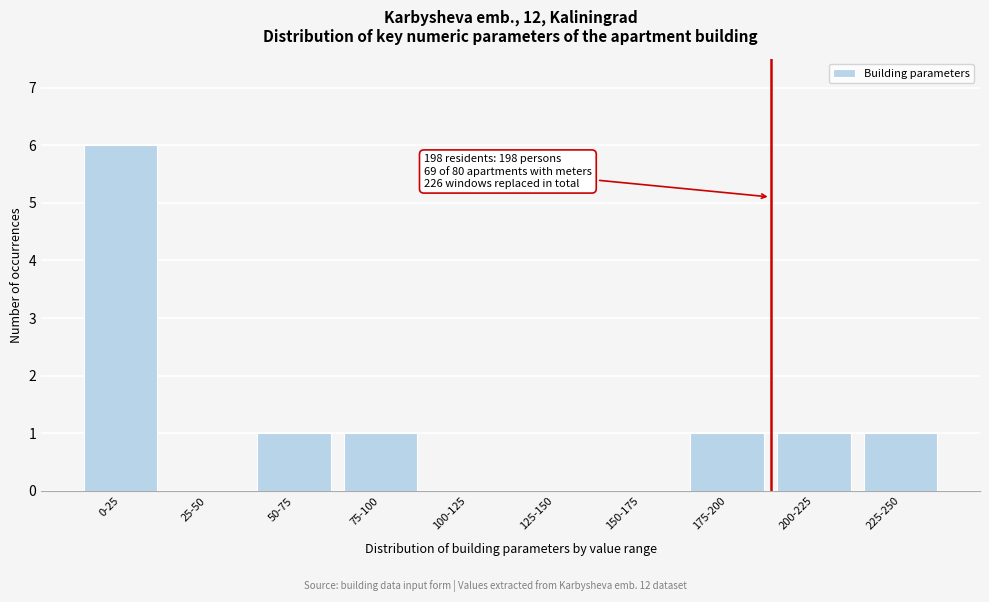

Reading left to right, transcribe all the data shown in this chart.

0-25=6	25-50=0	50-75=1	75-100=1	100-125=0	125-150=0	150-175=0	175-200=1	200-225=1	225-250=1